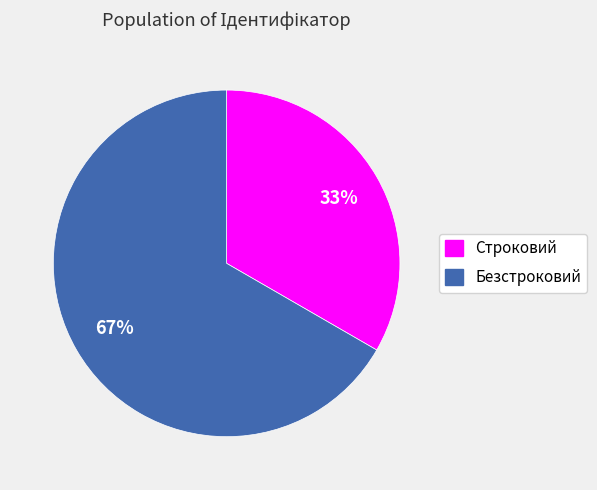

Is the sum of Строковий and Безстроковий greater than half?

Yes